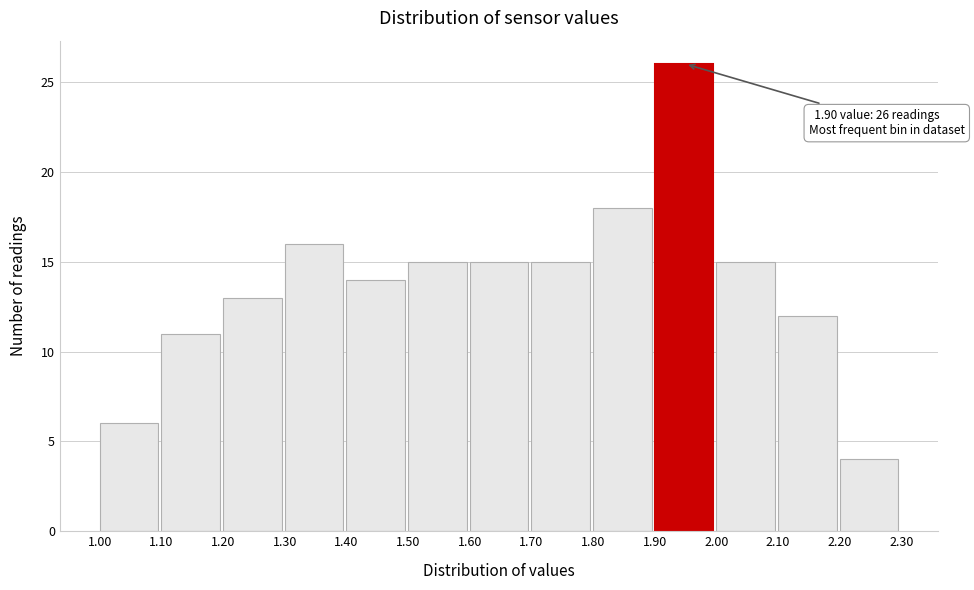

Over which range of the x-axis is the bar tallest?

1.90 to 2.00